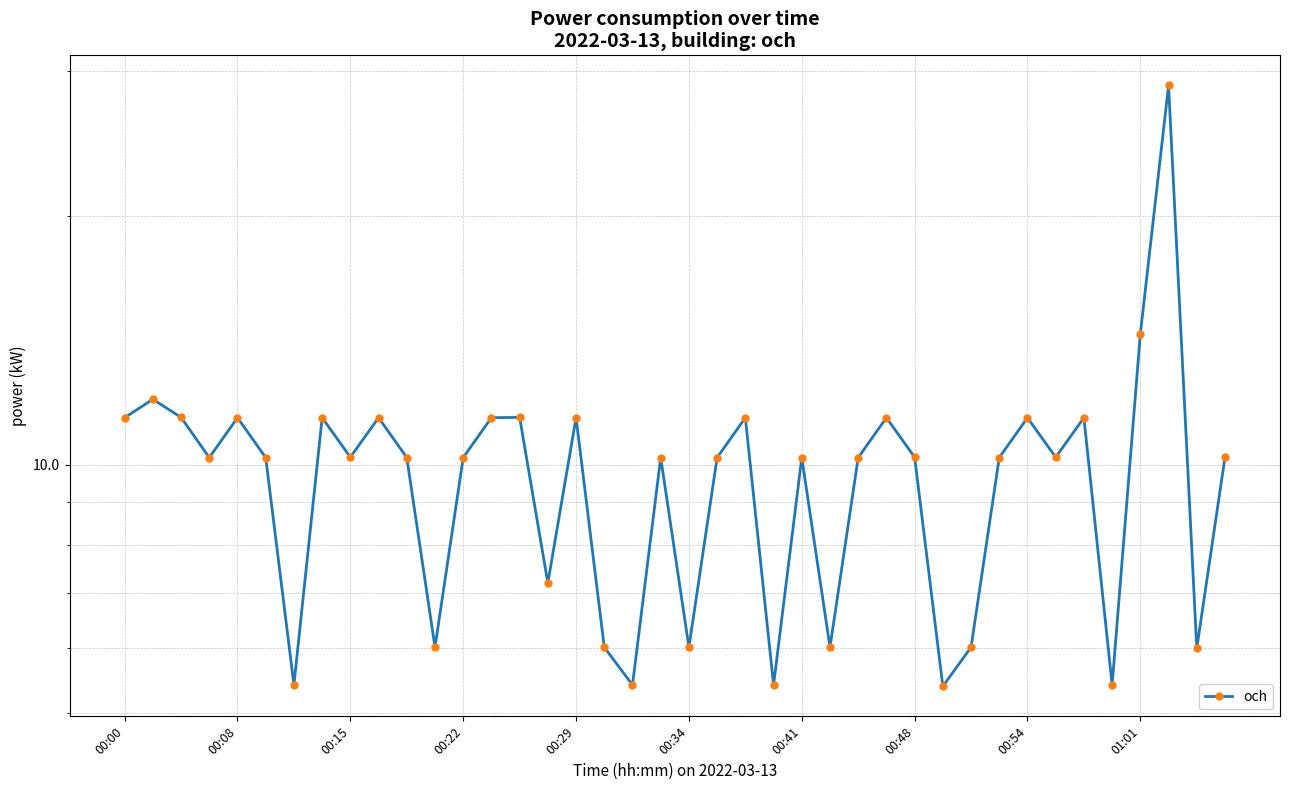

At which category does the chart reach its minimum across all series?

29